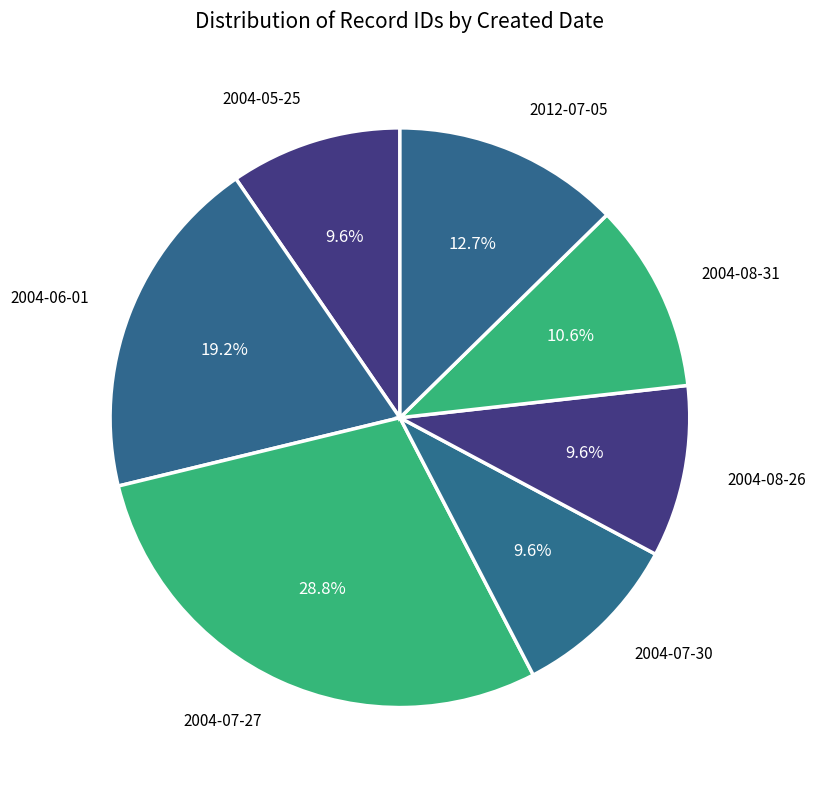

To the nearest percent, what is the average slice percentage?

14%